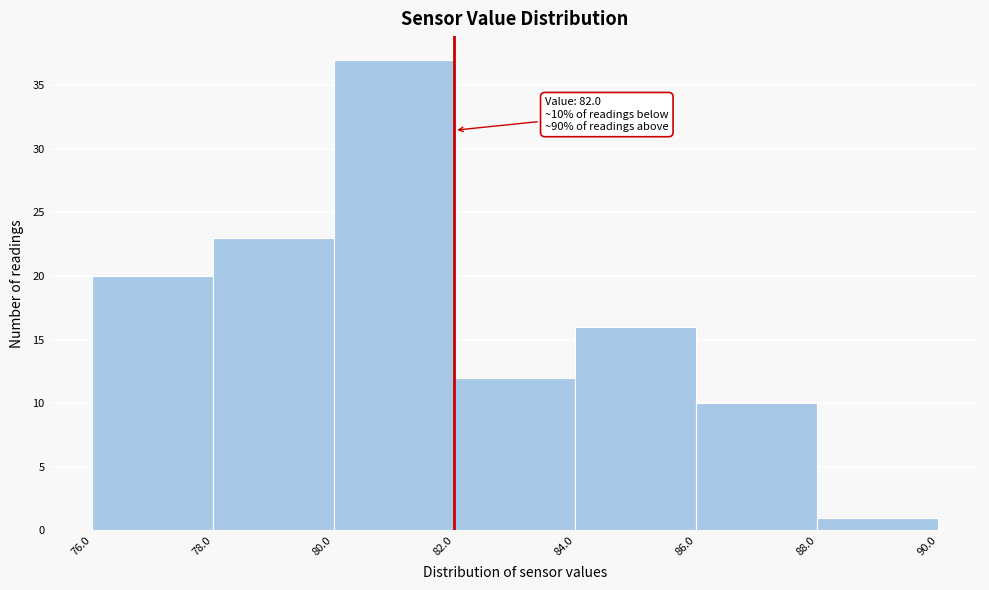

Over which range of the x-axis is the bar tallest?

80.0 to 82.0